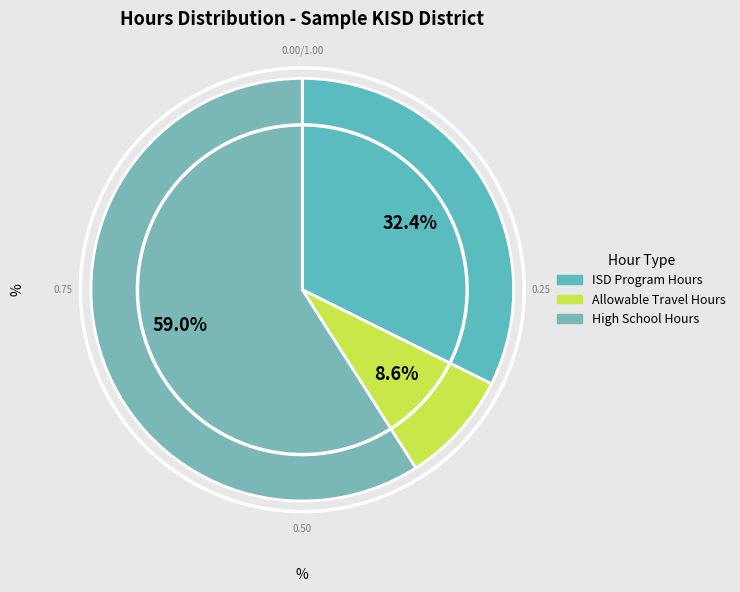

True or false: ISD Program Hours accounts for 32% of the total.

True